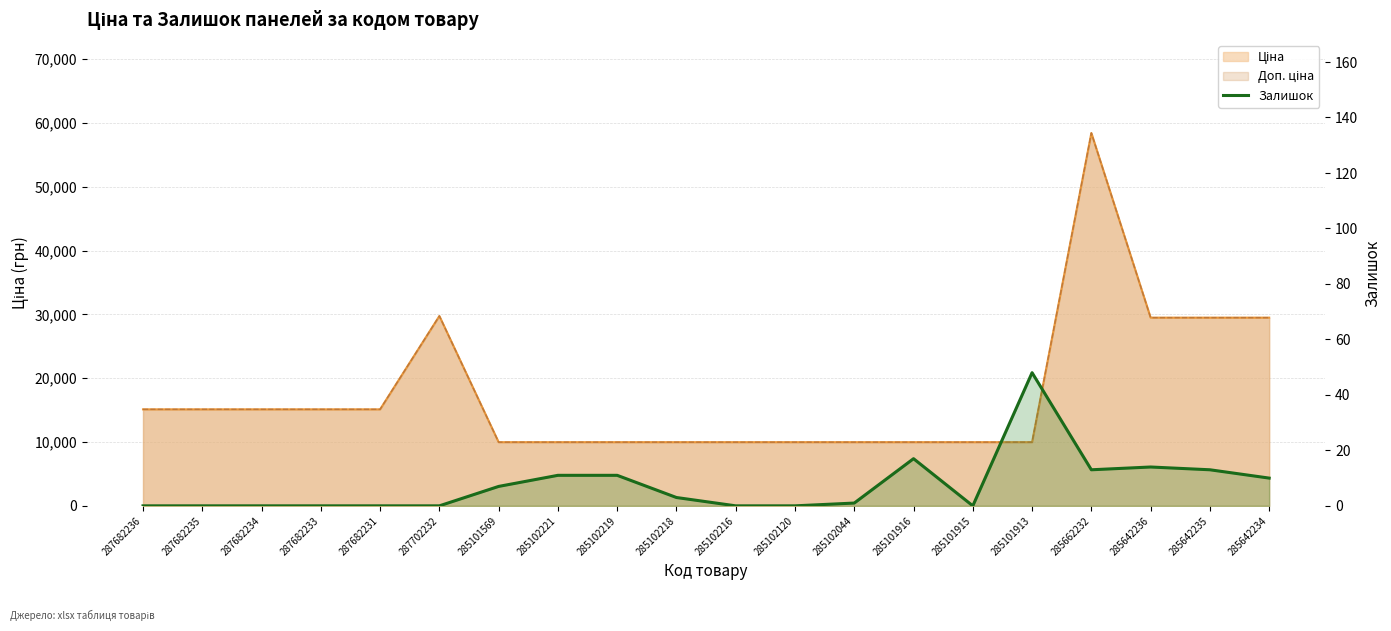

How many lines are shown in the chart?

1